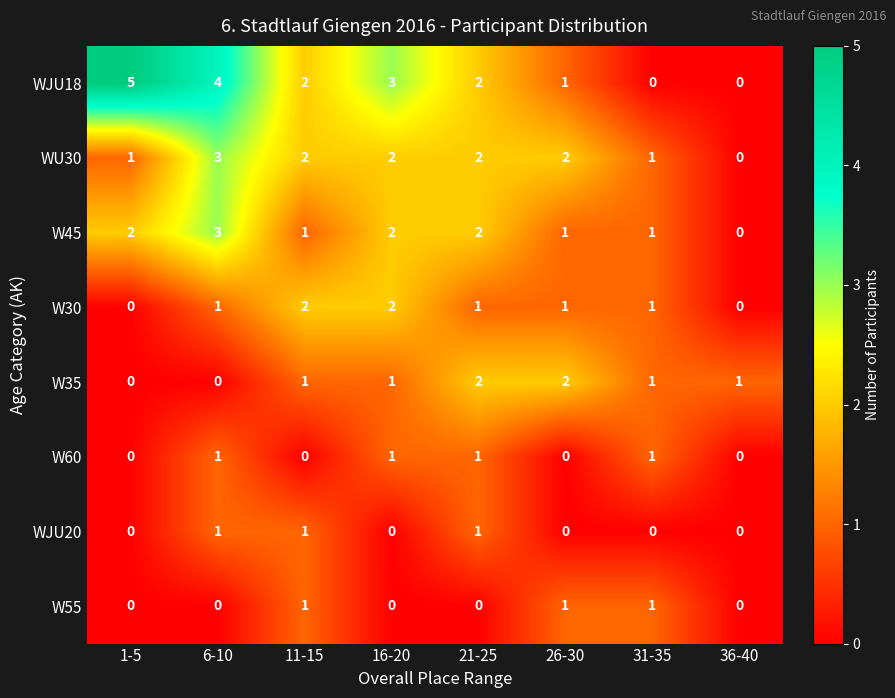

Is it true that W35 equals 2 at 26-30?

True